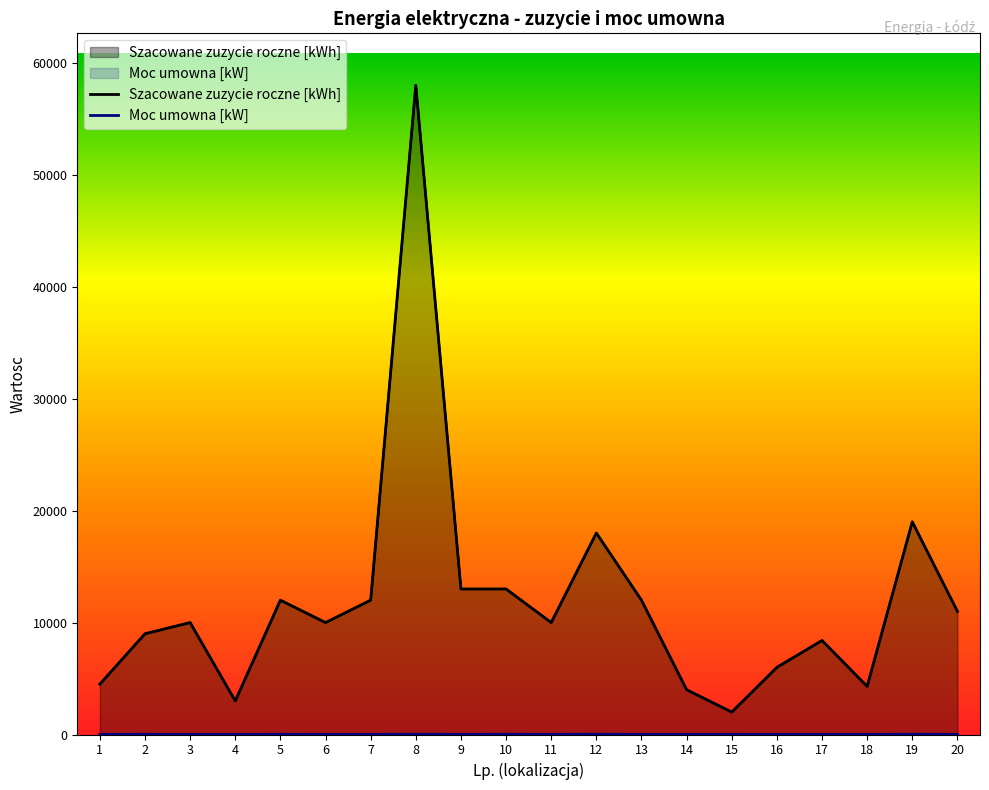

The value of Szacowane zuzycie roczne [kWh] at 15 is 2942. True or false?

False